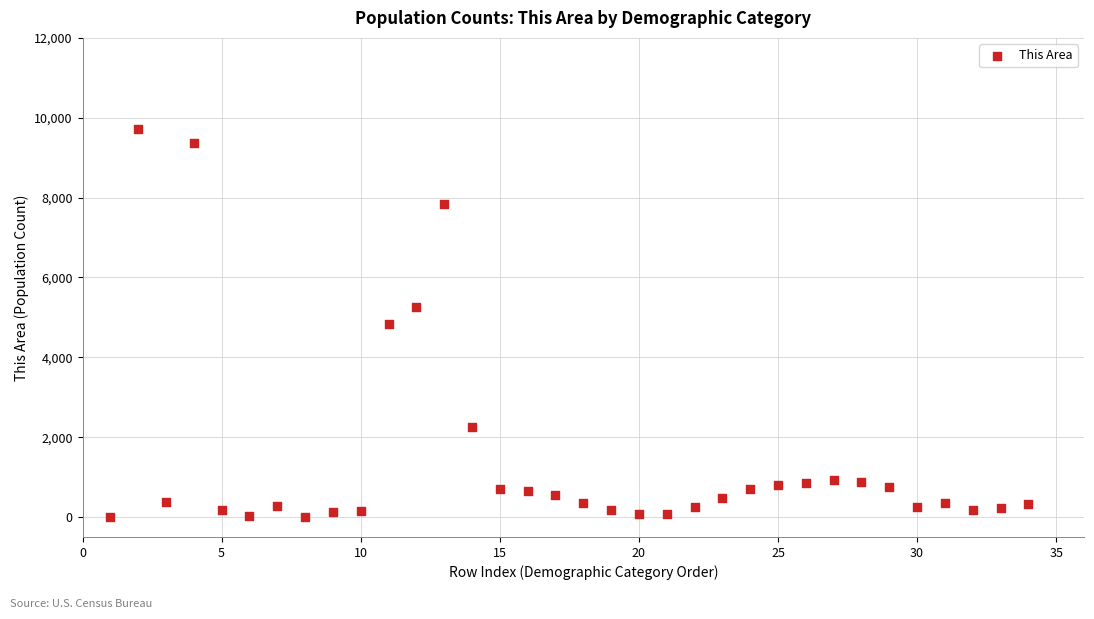

What is the range of Y values (max minus min)?

9728